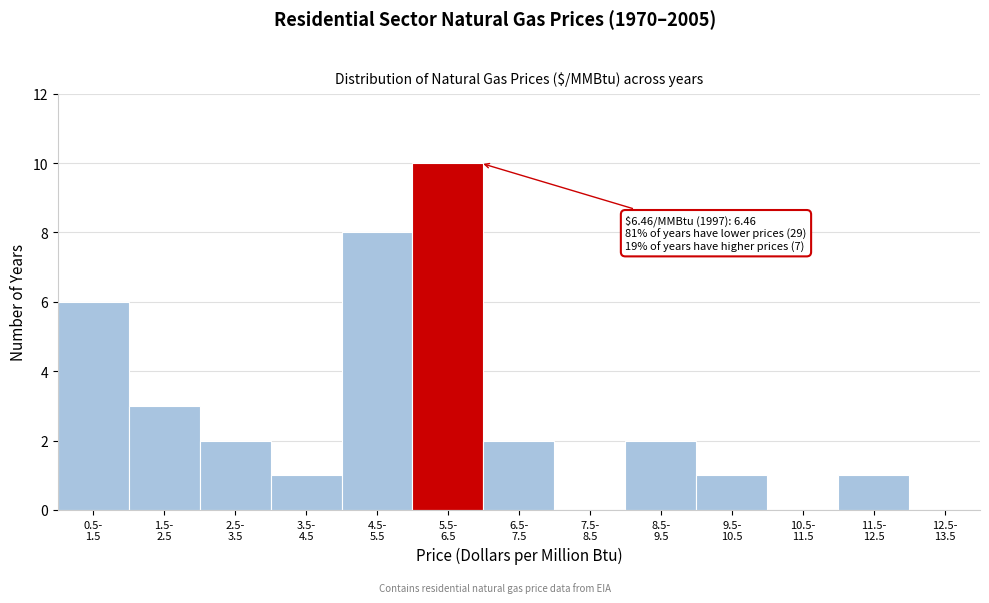

What is the sum of all values?

36